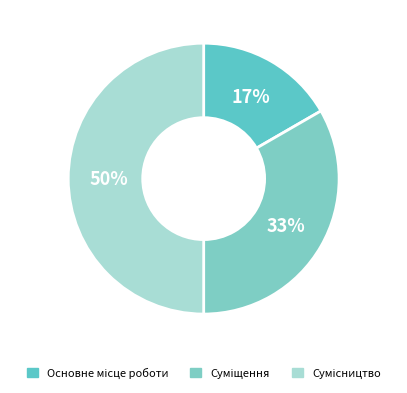

Is it true that Основне місце роботи is 32% of the pie?

False